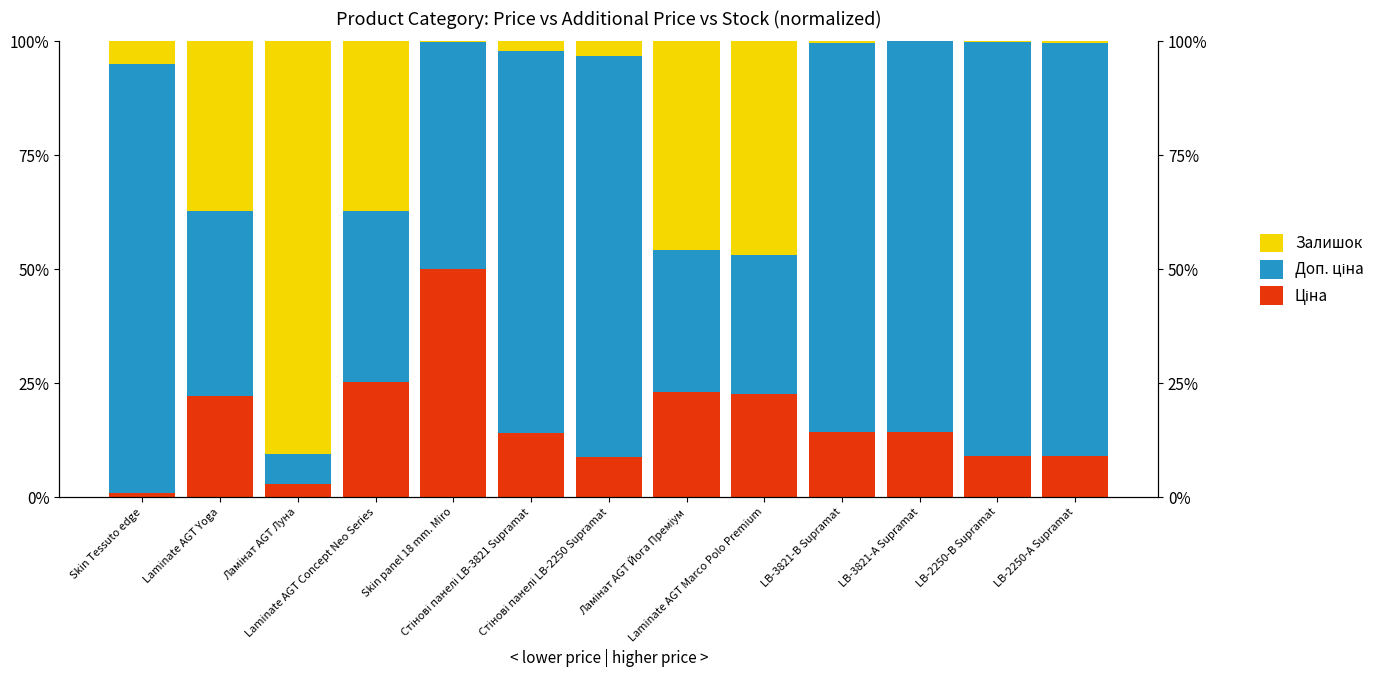

True or false: Ціна has a value of 0.2 at Ламінат AGT Йога Преміум.

True